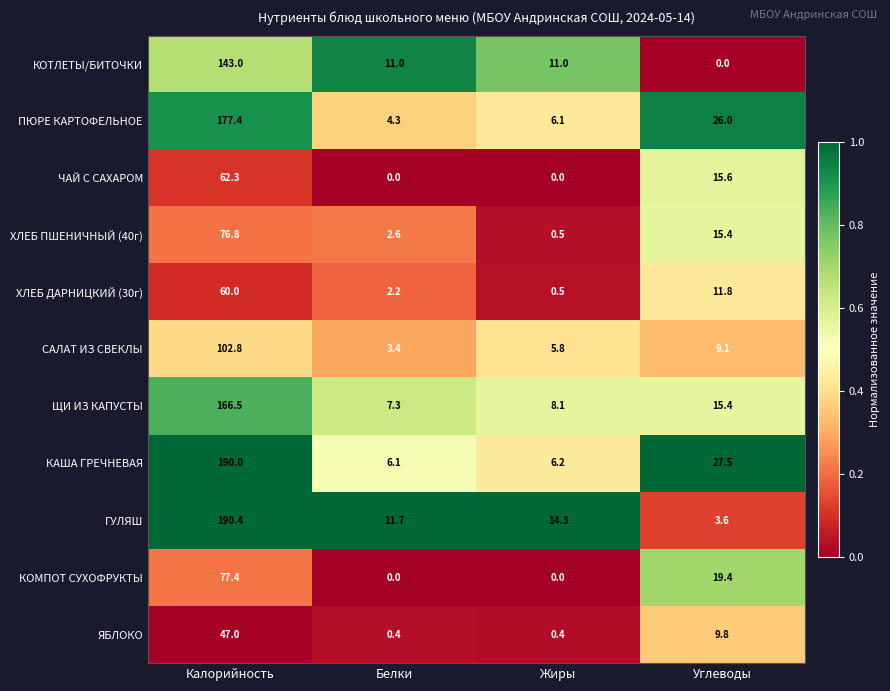

What is the difference between the ХЛЕБ ДАРНИЦКИЙ (30г) values at Углеводы and Жиры?

11.3